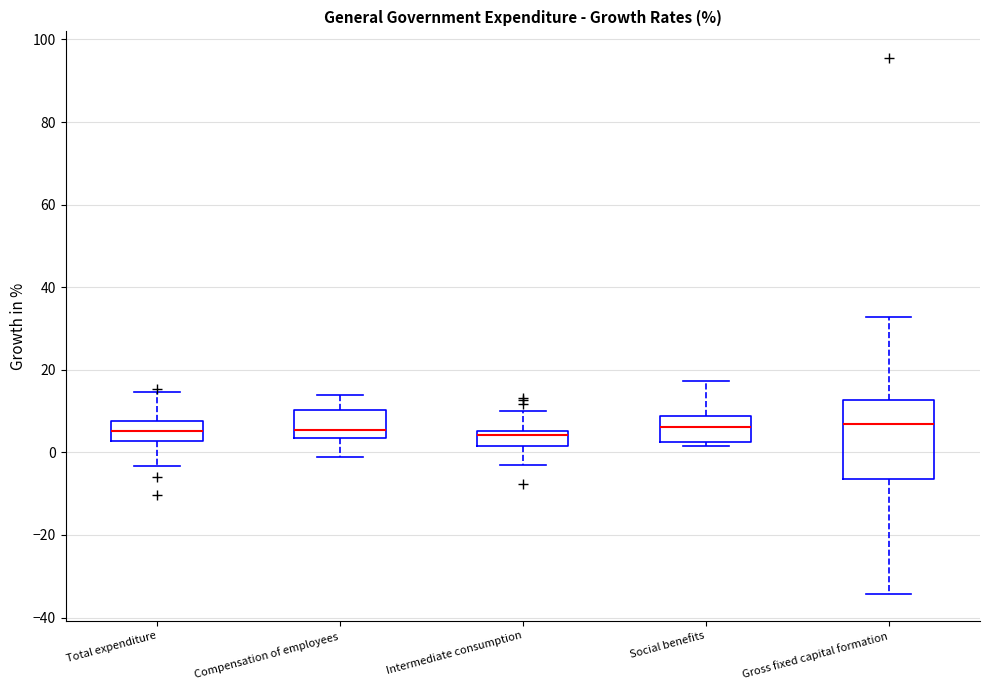

Where is the lower edge of the box for Compensation of employees on the y-axis? The values are not printed on the chart, so give them approximately, as read against the axis.

4